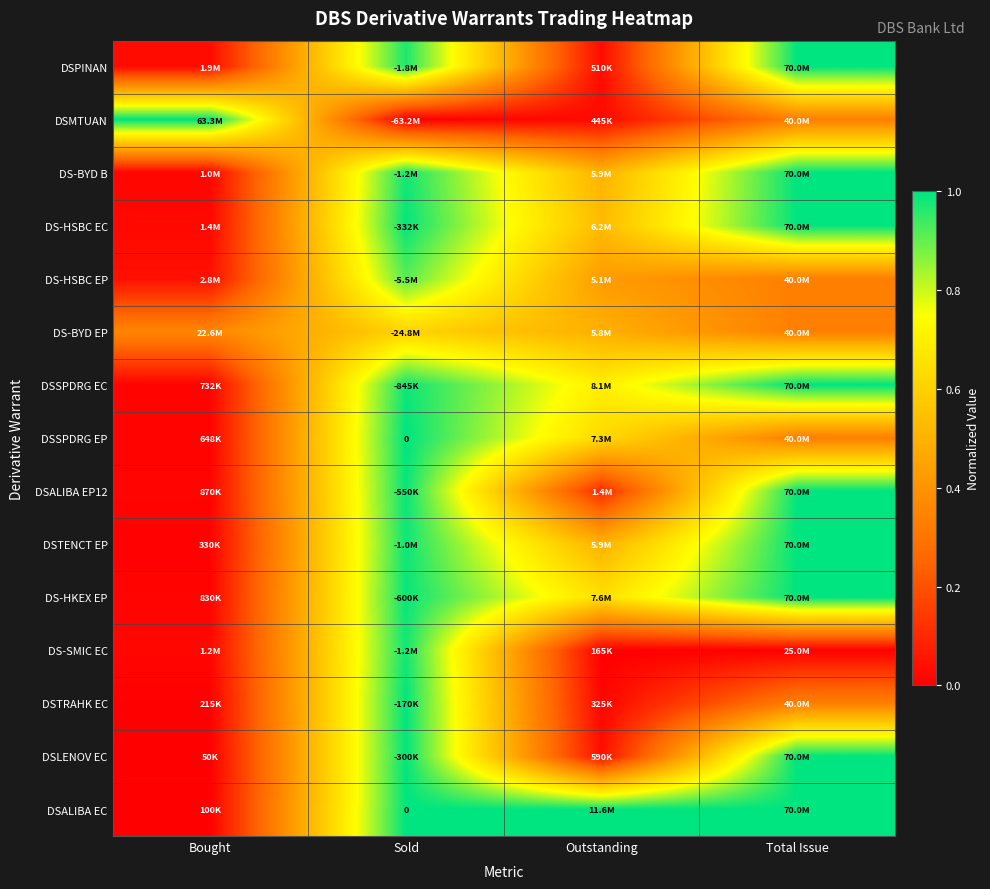

Is it true that DS-HKEX EP equals 1.0 at Total Issue?

True